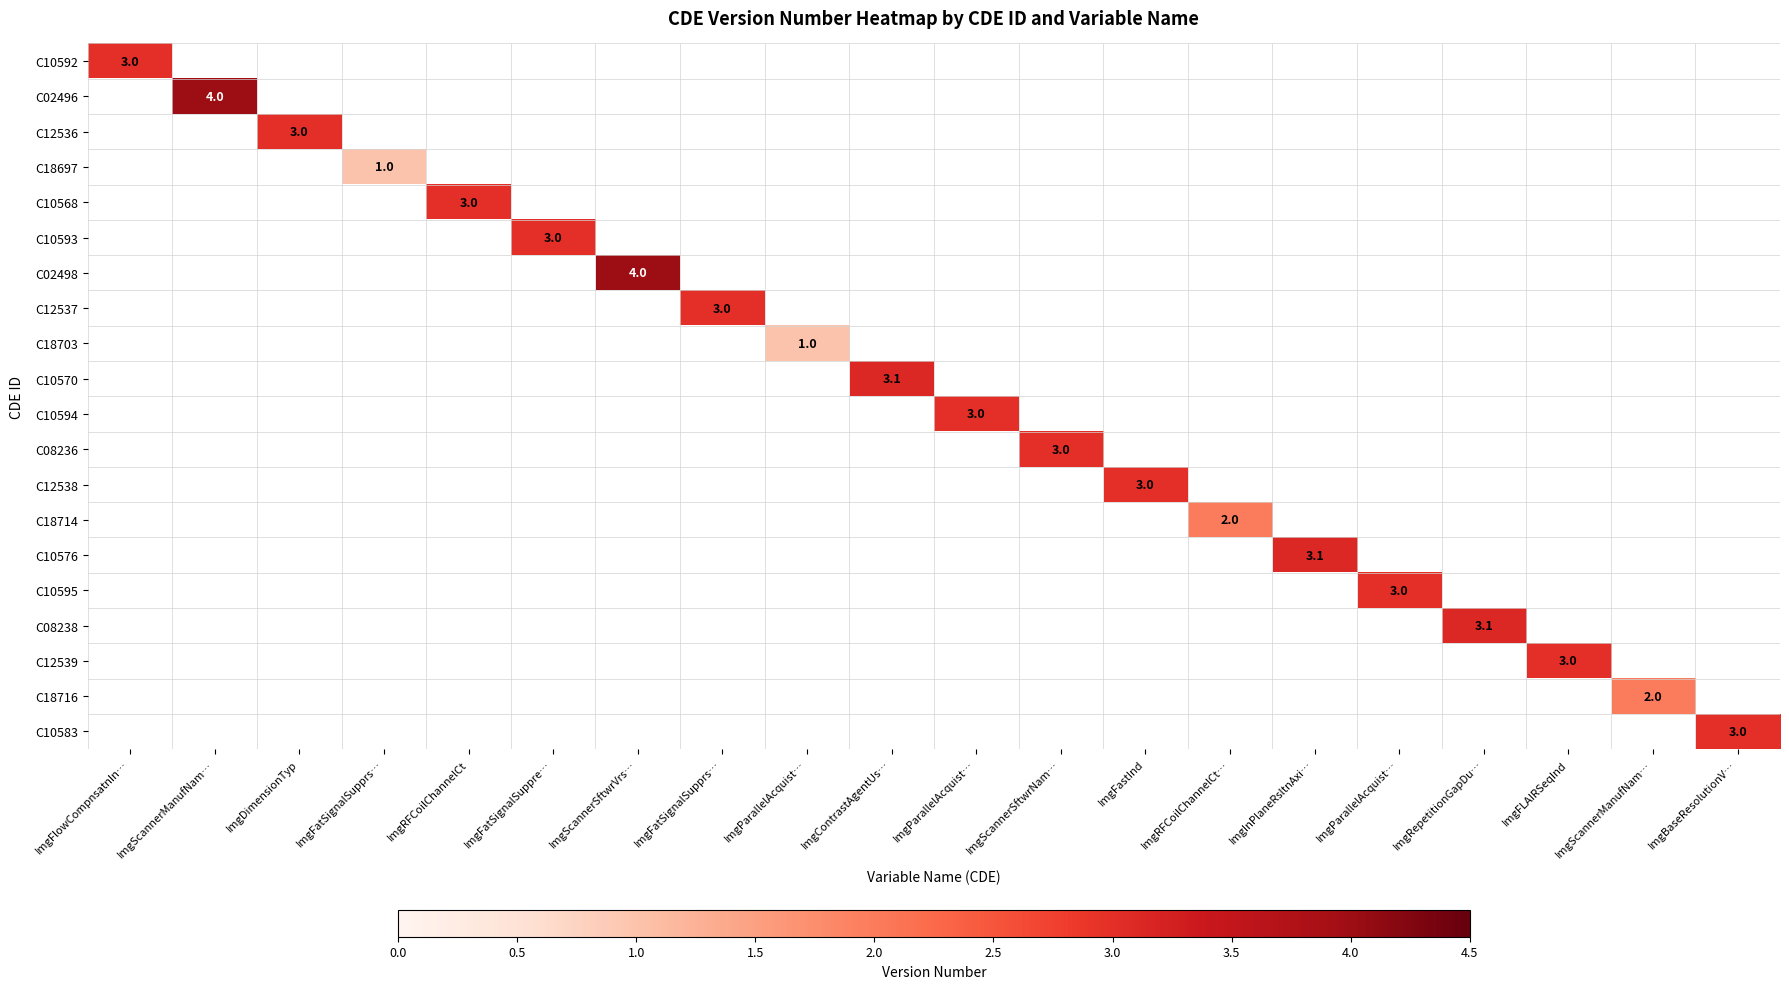

What is the average value of the C10568 series?

0.1